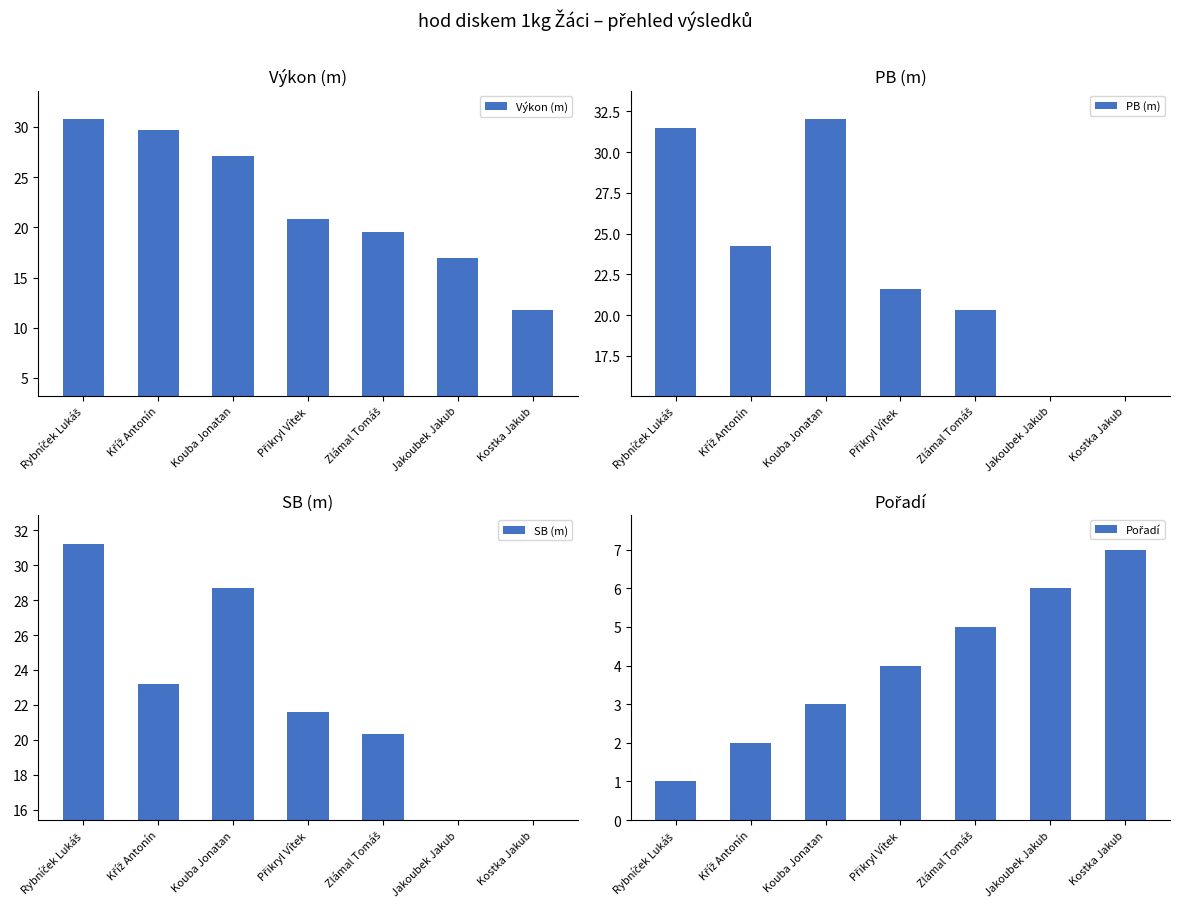

At which label is PB (m) closest to 16?

Zlámal Tomáš